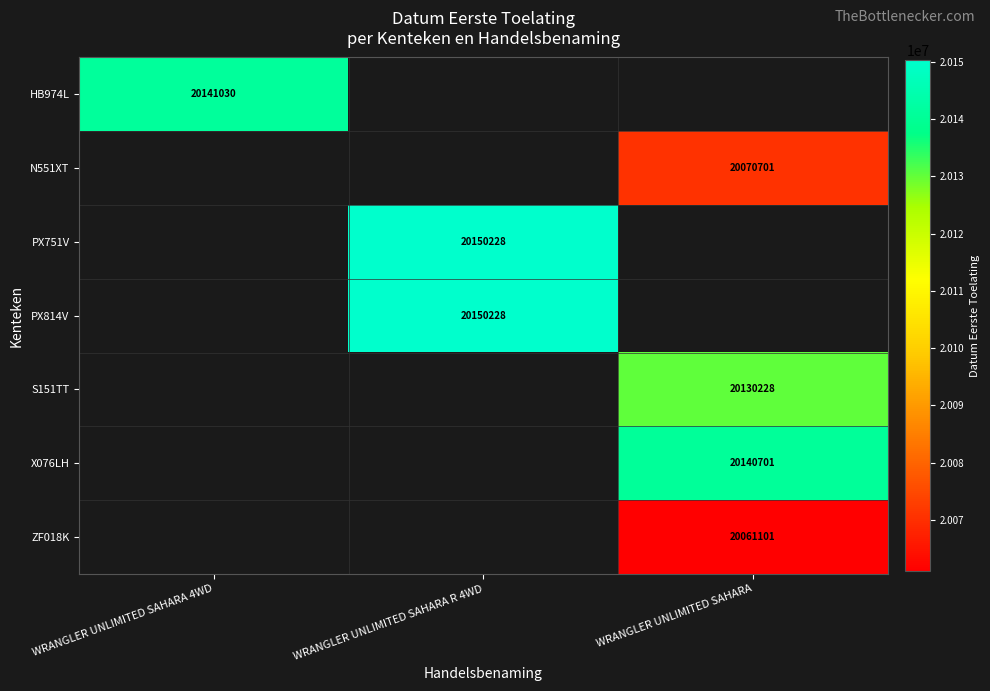

Is the value of PX751V at WRANGLER UNLIMITED SAHARA R 4WD greater than the value of S151TT at WRANGLER UNLIMITED SAHARA?

Yes